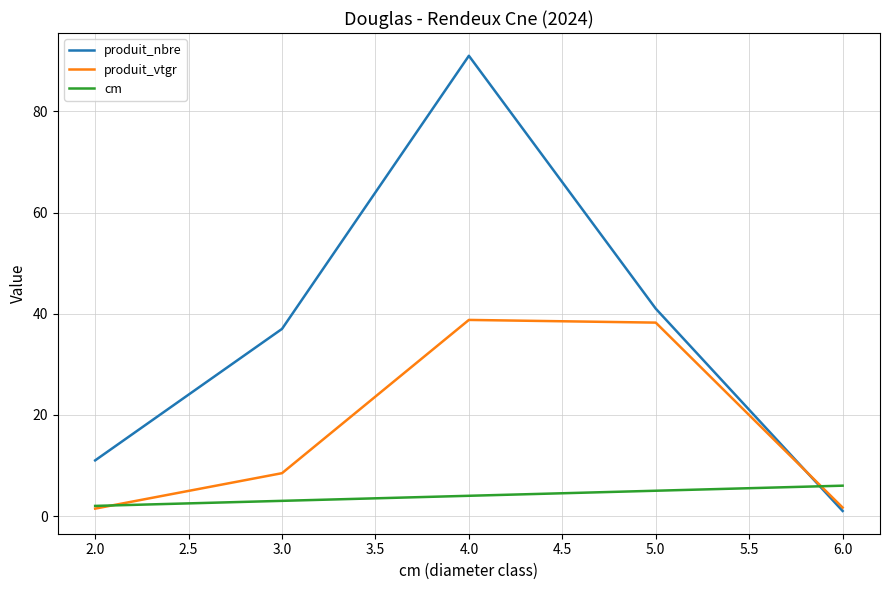

What is the smallest value displayed?

1.0